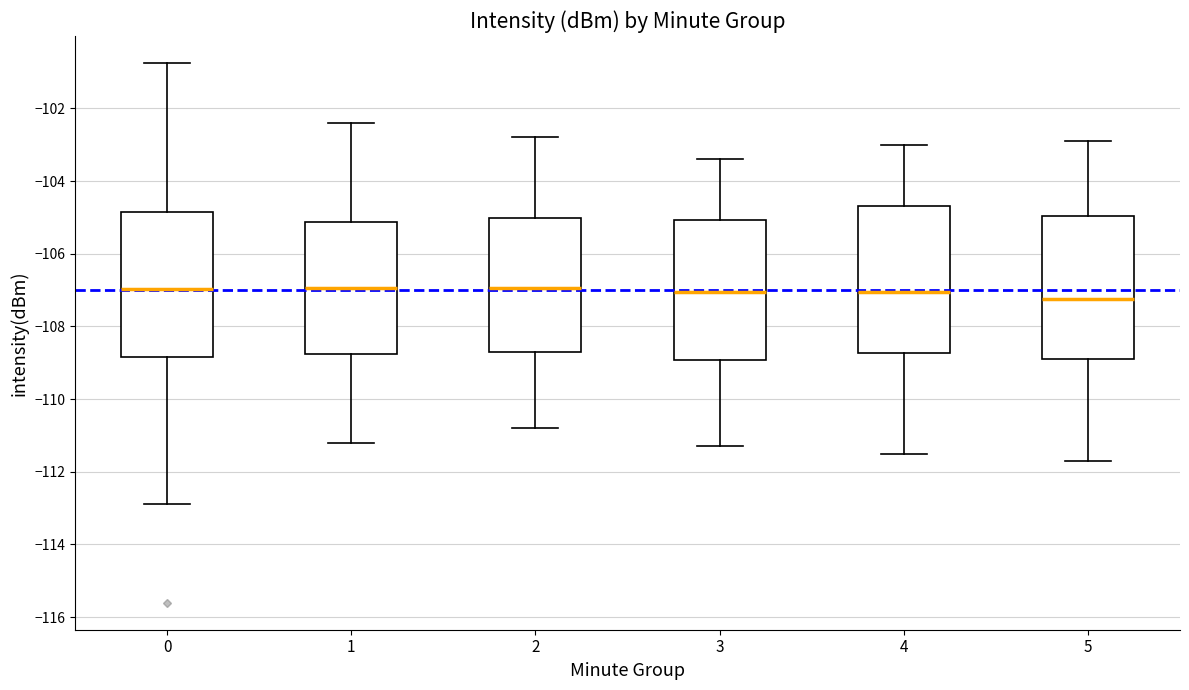

Reading left to right, read every box against the y-axis: the position of its median line, the range the box covers, and the ends of its whiskers. The values are not printed on the chart, so give them approximately, as read against the axis.

0: median -107.0, box -108.8 to -104.8, whiskers -112.8 to -100.8
1: median -107.0, box -108.8 to -105.2, whiskers -111.2 to -102.4
2: median -107.0, box -108.6 to -105.0, whiskers -110.8 to -102.8
3: median -107.0, box -109.0 to -105.0, whiskers -111.2 to -103.4
4: median -107.0, box -108.8 to -104.6, whiskers -111.4 to -103.0
5: median -107.2, box -108.8 to -105.0, whiskers -111.6 to -102.8